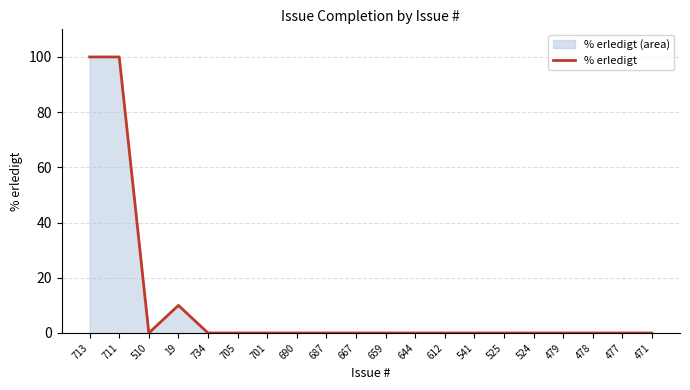

True or false: the data has more than 1 interior local peaks.

False